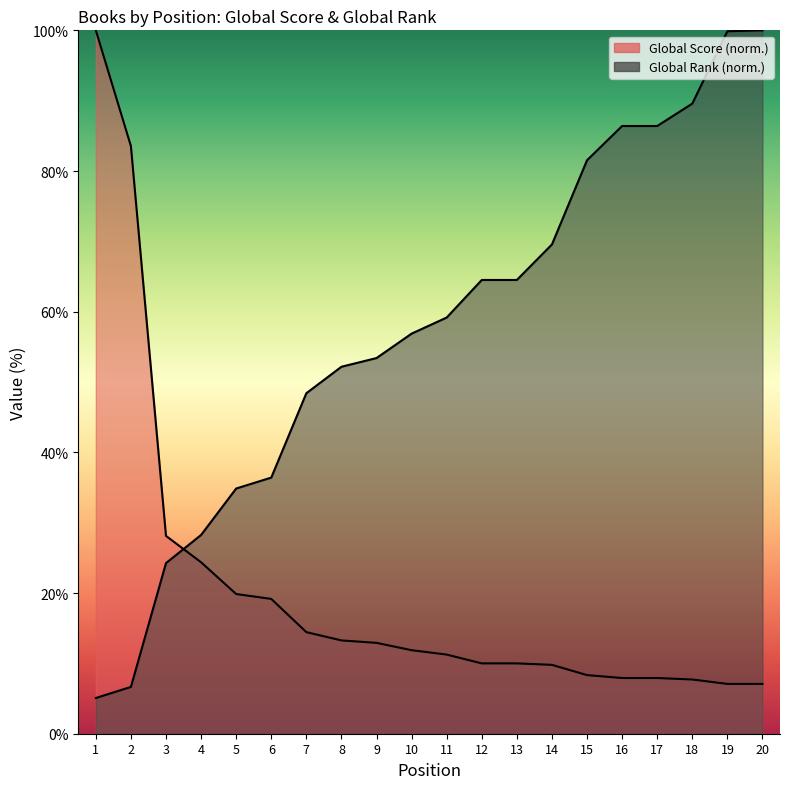

What is the average value of the Global Score series?

20.7